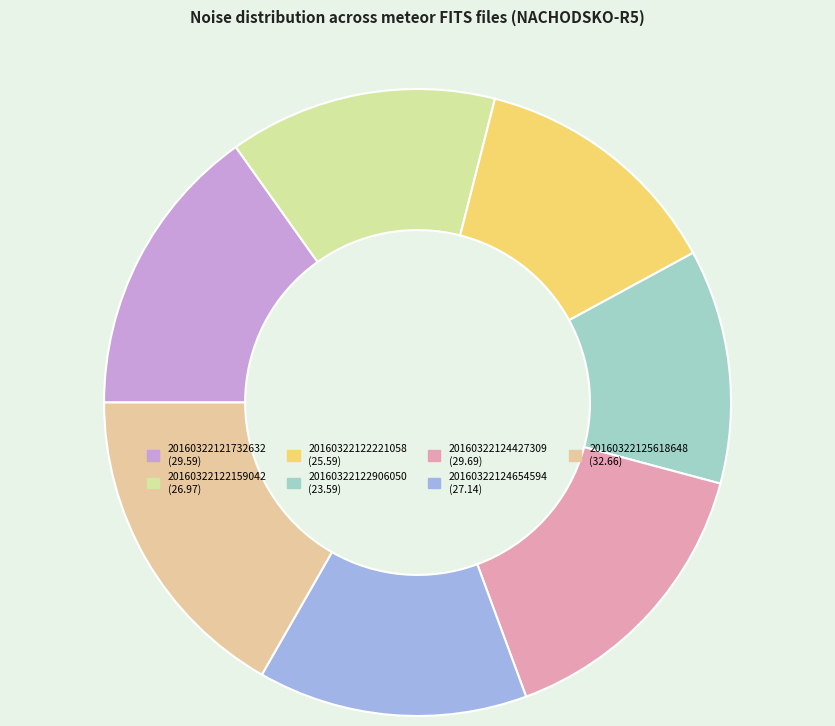

To the nearest percent, what percentage of the pie is 20160322122221058?

13%